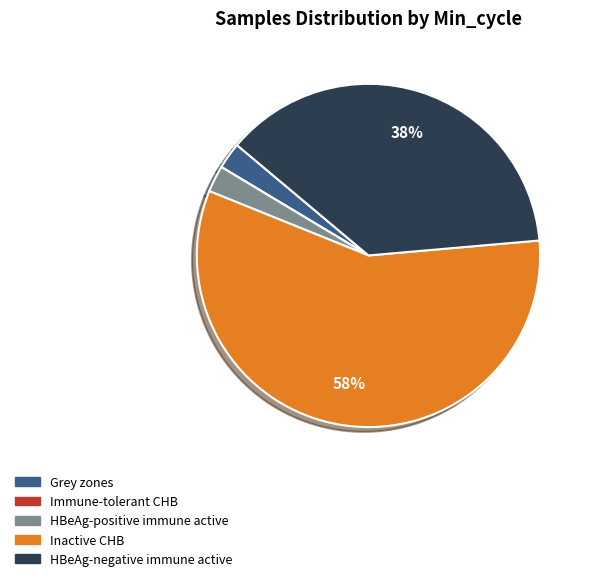

To the nearest percent, what portion does HBeAg-positive immune active represent?

3%